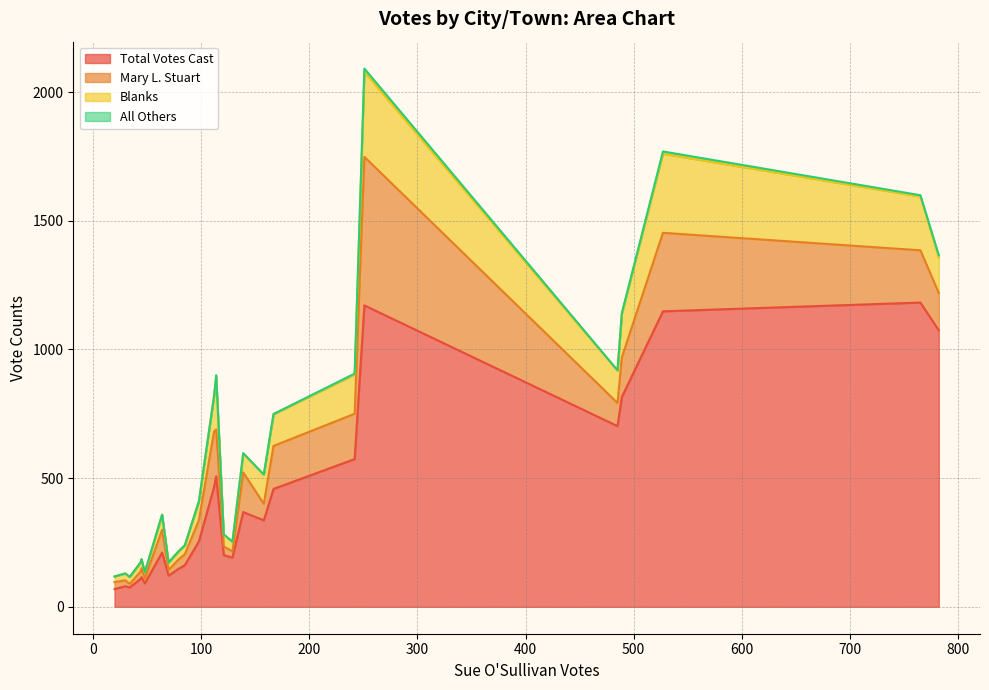

How many lines are shown in the chart?

4